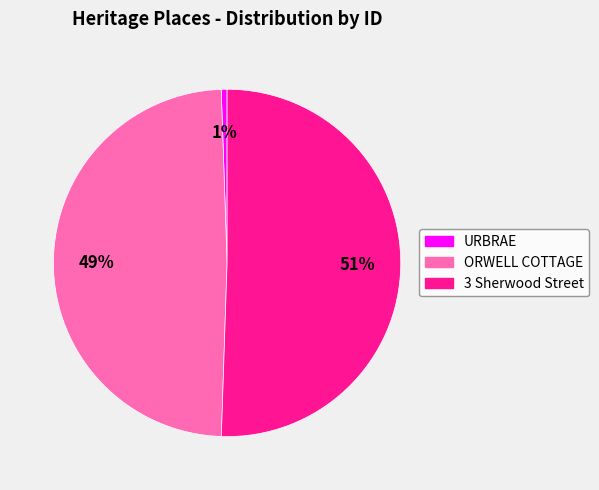

Which slice is the largest?

3 Sherwood Street